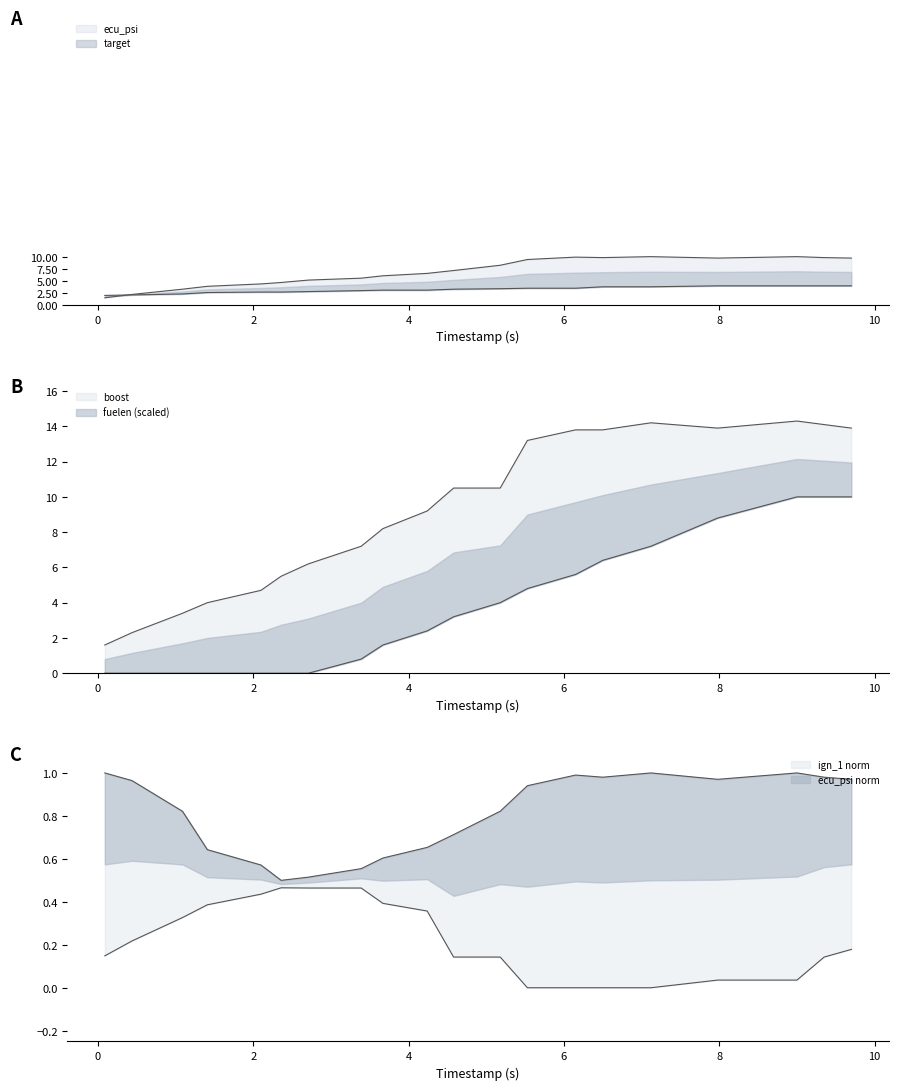

What is the difference between the boost values at 6.15 and 2.36?

8.3